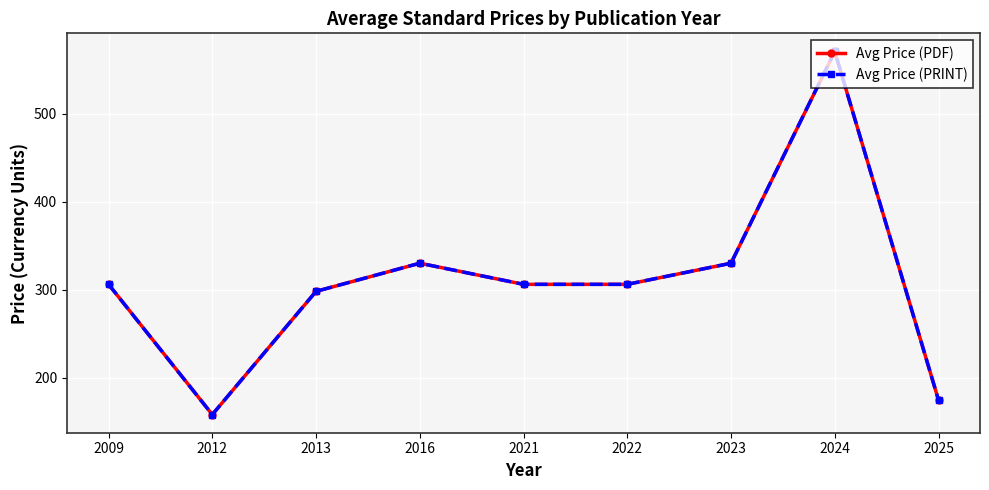

Does the chart have visible grid lines?

Yes